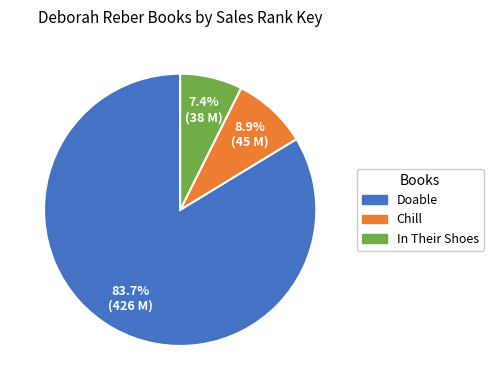

True or false: In Their Shoes accounts for 13% of the total.

False